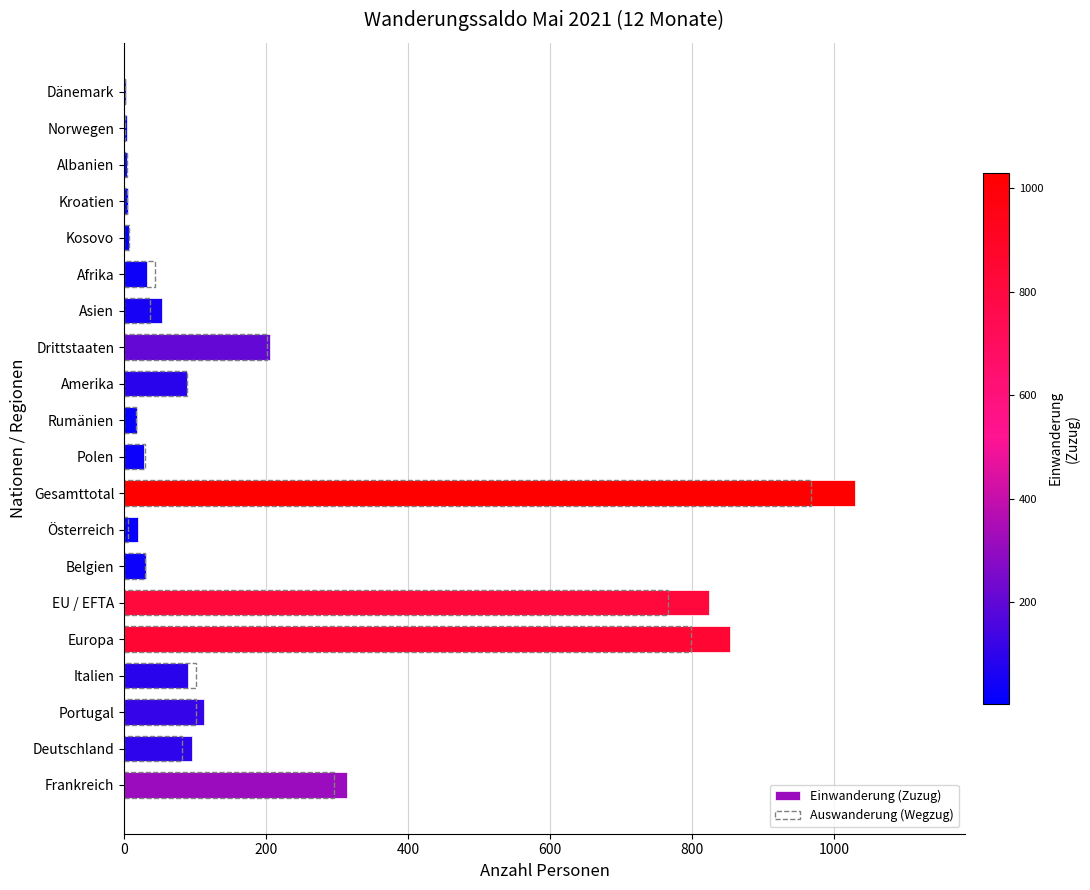

How many data points does each series have?

20